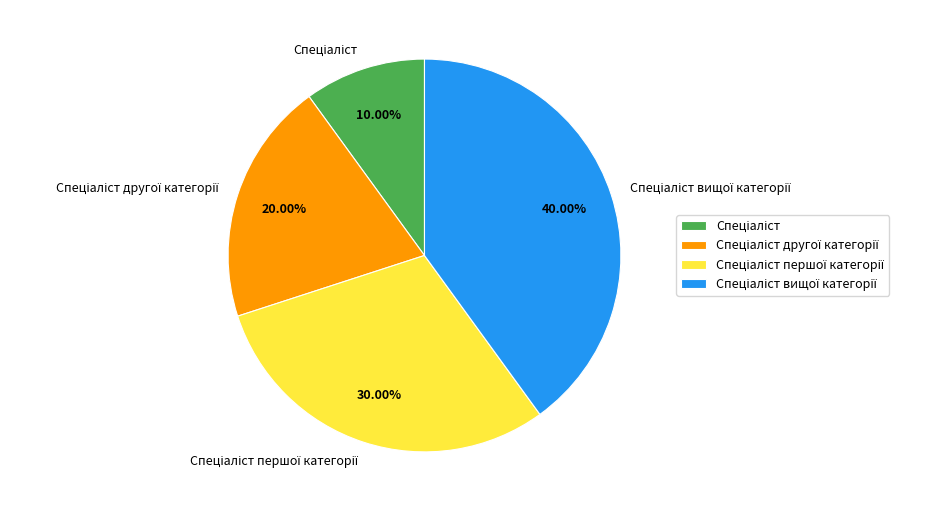

Is there a majority slice in this chart?

No